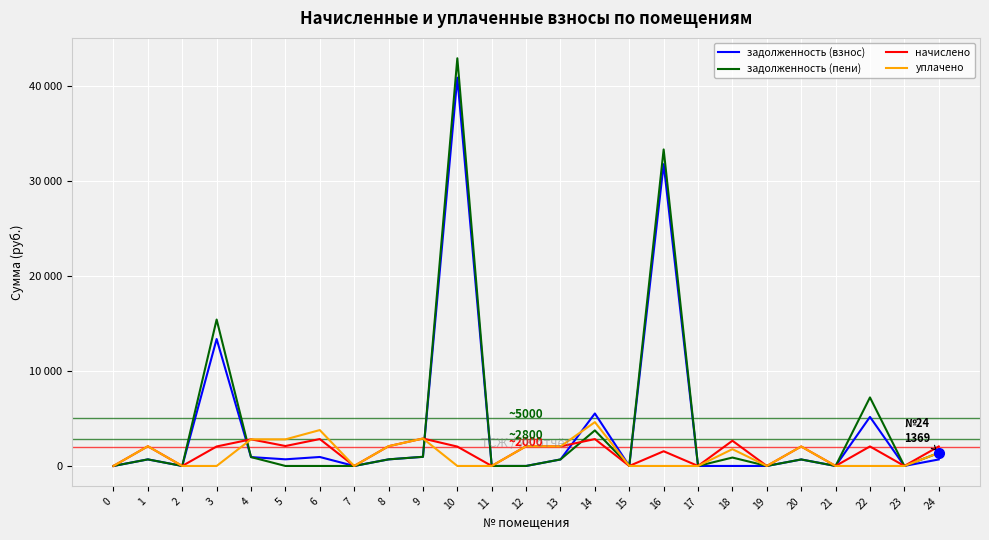

What is the difference between the highest and lowest values at 14?

2691.8